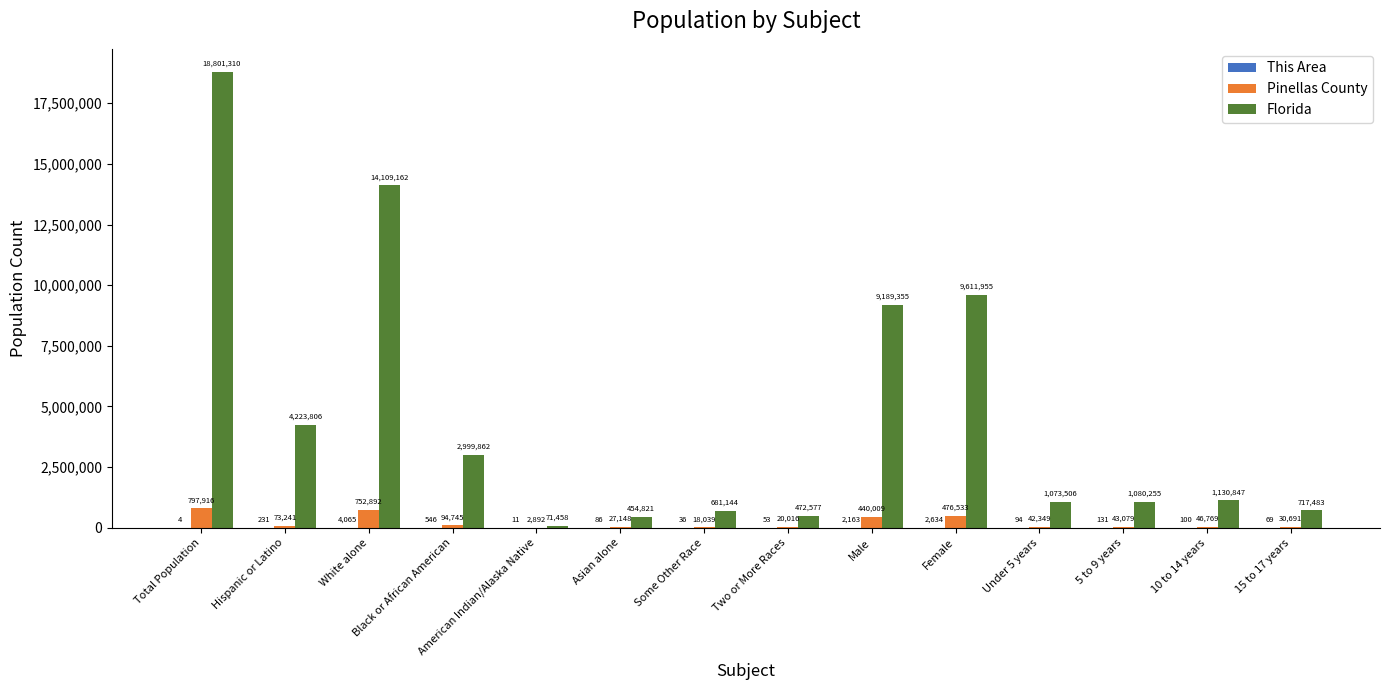

Is it true that Pinellas County equals 46769 at 10 to 14 years?

True